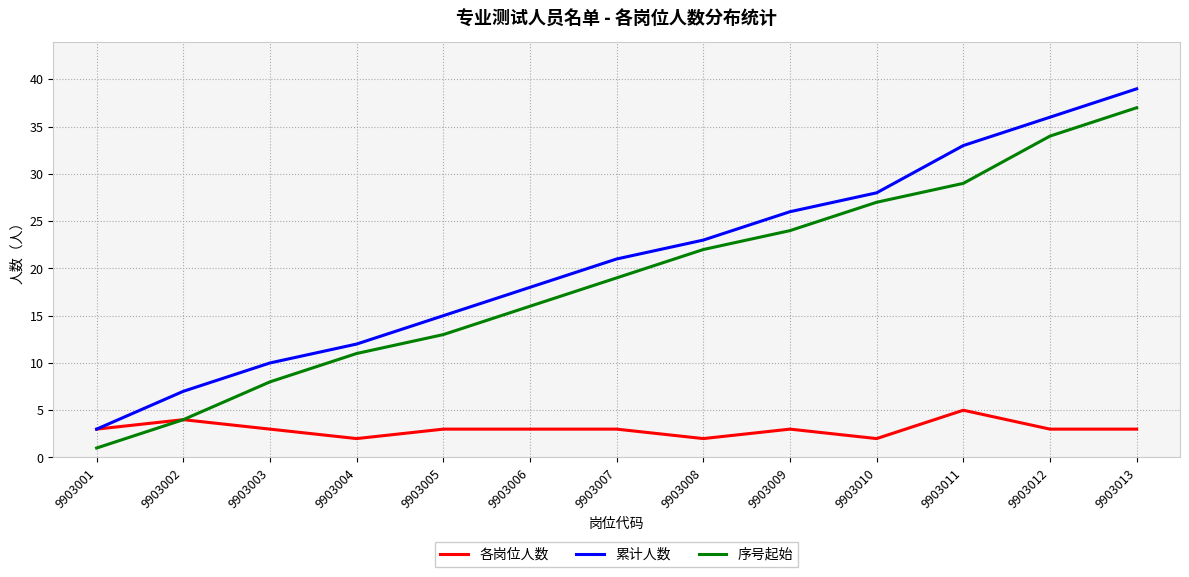

Which label corresponds to the smallest value in the chart?

9903001